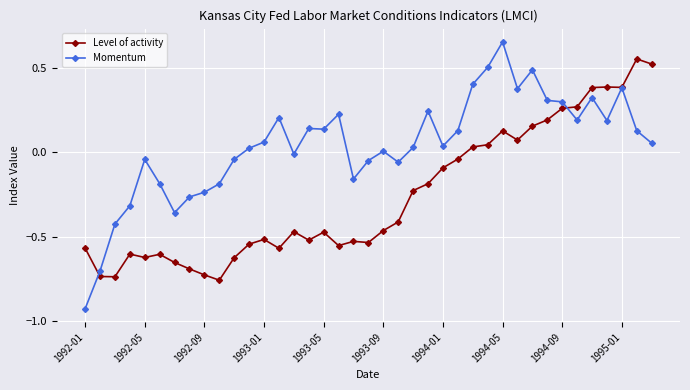

Which series has the largest range (max minus min)?

Momentum